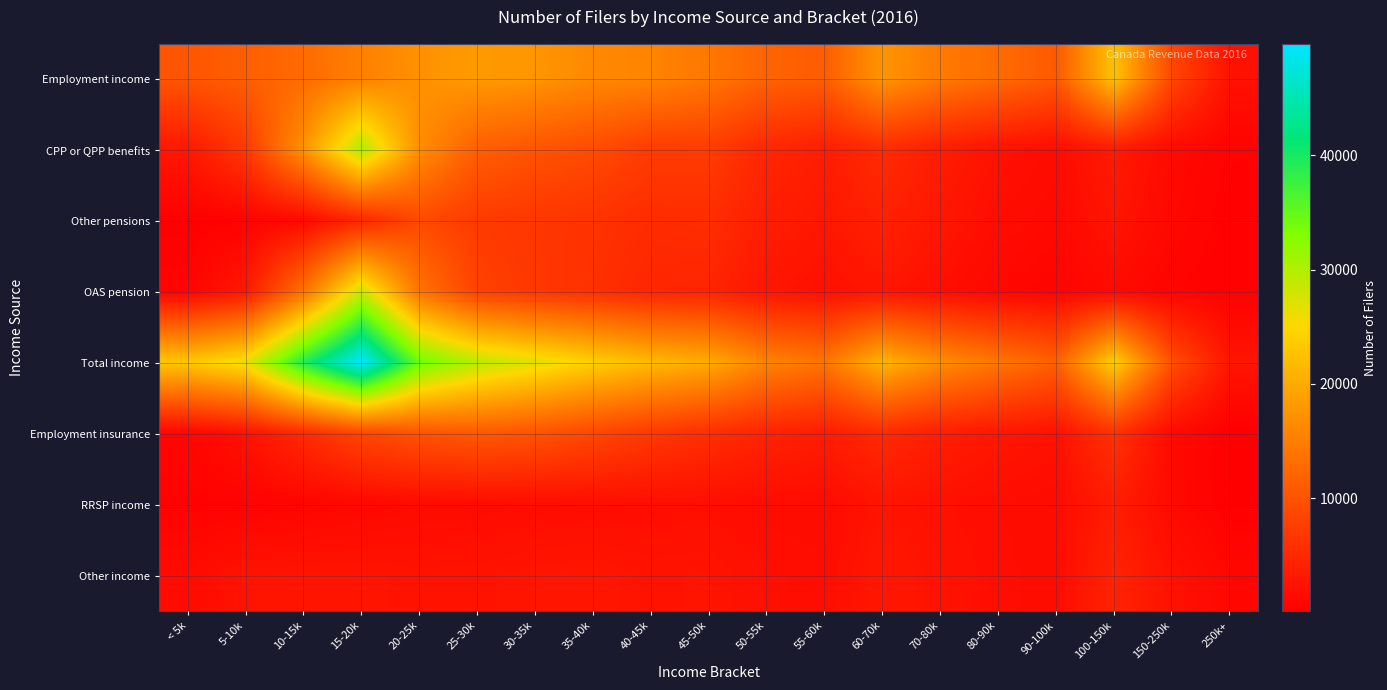

Reading left to right, list all the values displayed in this chart.

Employment income: < 5k=10350	5-10k=11390	10-15k=12860	15-20k=15350	20-25k=17310	25-30k=18240	30-35k=17770	35-40k=16340	40-45k=15760	45-50k=14270	50-55k=11900	55-60k=11220	60-70k=17630	70-80k=14670	80-90k=12810	90-100k=10740	100-150k=22620	150-250k=8600	250k+=2210
CPP or QPP benefits: < 5k=2970	5-10k=6960	10-15k=17410	15-20k=30190	20-25k=16880	25-30k=11390	30-35k=10120	35-40k=9070	40-45k=7300	45-50k=7270	50-55k=4790	55-60k=3720	60-70k=5310	70-80k=3620	80-90k=2270	90-100k=1600	100-150k=3320	150-250k=1350	250k+=530
Other pensions: < 5k=180	5-10k=480	10-15k=1290	15-20k=4760	20-25k=8920	25-30k=7130	30-35k=6650	35-40k=6210	40-45k=5390	45-50k=5580	50-55k=3710	55-60k=2910	60-70k=4140	70-80k=2880	80-90k=1720	90-100k=1230	100-150k=2670	150-250k=1100	250k+=370
OAS pension: < 5k=650	5-10k=3150	10-15k=13770	15-20k=28240	20-25k=13840	25-30k=8040	30-35k=6760	35-40k=5960	40-45k=4680	45-50k=4460	50-55k=2760	55-60k=2110	60-70k=2760	70-80k=1900	80-90k=1070	90-100k=680	100-150k=1350	150-250k=600	250k+=300
Total income: < 5k=23210	5-10k=26160	10-15k=39160	15-20k=49730	20-25k=34350	25-30k=29350	30-35k=26750	35-40k=24040	40-45k=21760	45-50k=20140	50-55k=15580	55-60k=13900	60-70k=21170	70-80k=16840	80-90k=14030	90-100k=11570	100-150k=24220	150-250k=9560	250k+=2670
Employment insurance: < 5k=820	5-10k=2270	10-15k=5210	15-20k=8480	20-25k=10070	25-30k=10750	30-35k=10060	35-40k=8620	40-45k=6940	45-50k=5680	50-55k=4410	55-60k=3500	60-70k=5190	70-80k=3760	80-90k=2860	90-100k=2240	100-150k=6100	150-250k=1350	250k+=100
RRSP income: < 5k=450	5-10k=470	10-15k=760	15-20k=1090	20-25k=1450	25-30k=1560	30-35k=1780	35-40k=1830	40-45k=1850	45-50k=1900	50-55k=1630	55-60k=1550	60-70k=2570	70-80k=2120	80-90k=1740	90-100k=1530	100-150k=3640	150-250k=1330	250k+=250
Other income: < 5k=1490	5-10k=2510	10-15k=2590	15-20k=2600	20-25k=2440	25-30k=2470	30-35k=2630	35-40k=2730	40-45k=2470	45-50k=2560	50-55k=2030	55-60k=1810	60-70k=2950	70-80k=2380	80-90k=1860	90-100k=1540	100-150k=4420	150-250k=2300	250k+=1040